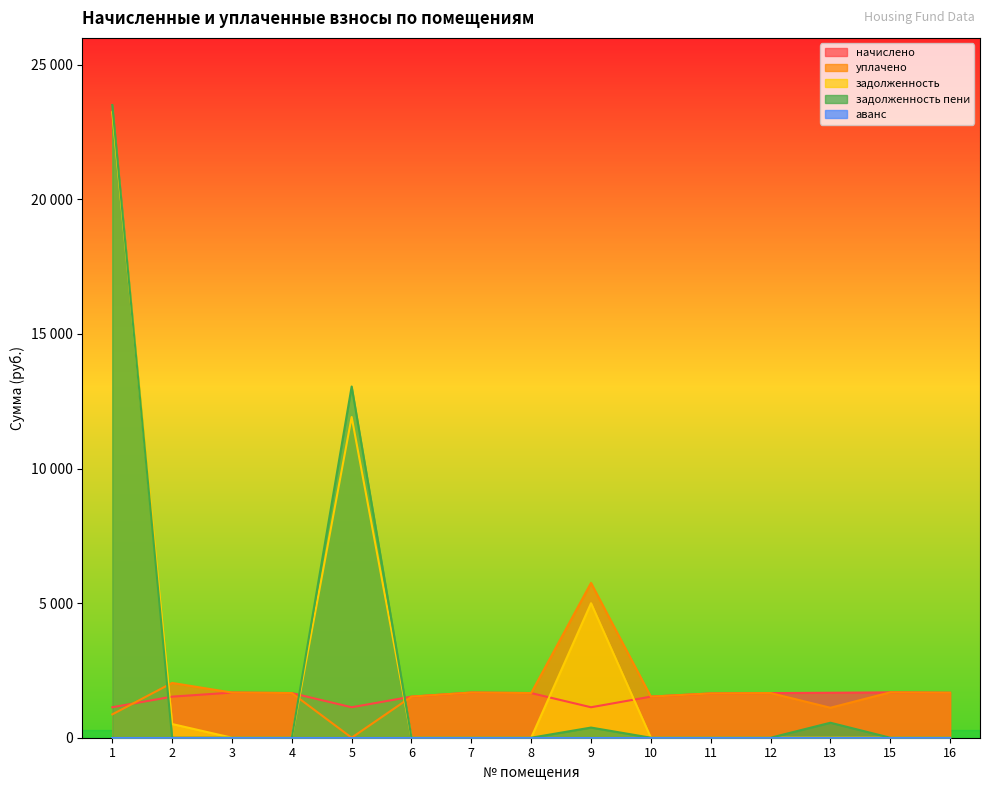

List the series in order of their peak value, highest first.

задолженность пени, задолженность, уплачено, начислено